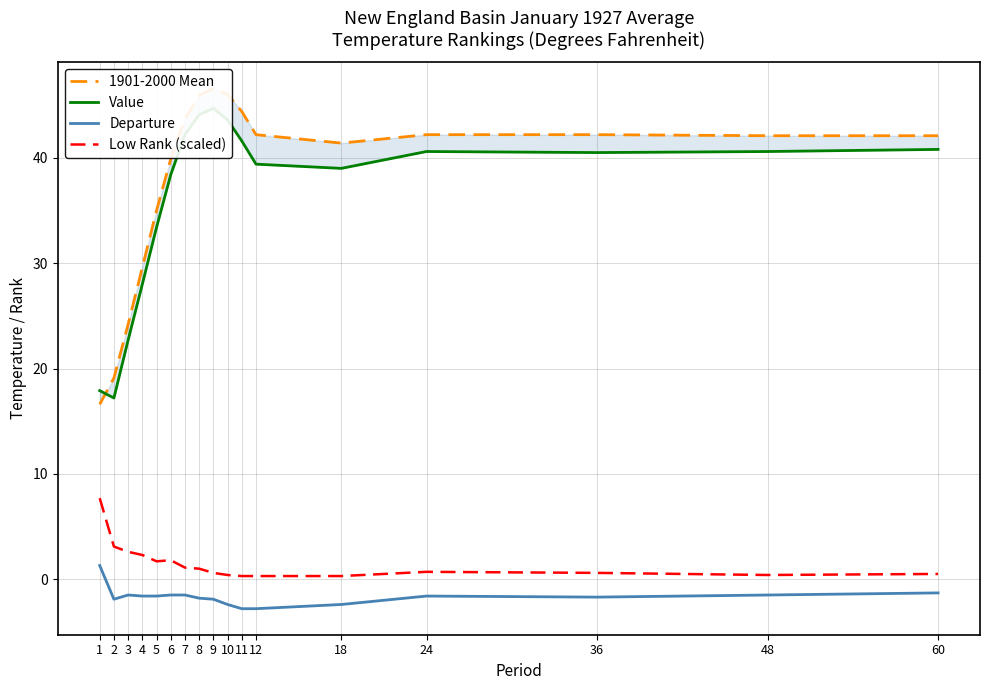

How many values in the Departure series exceed -1?

1